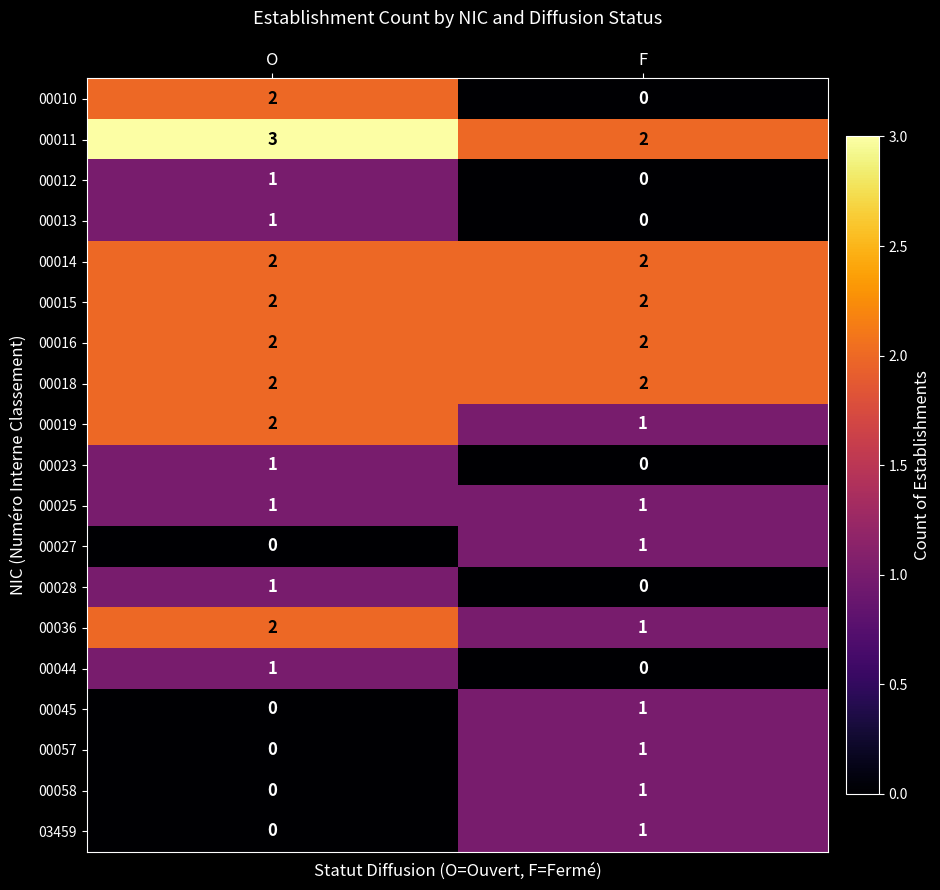

What is the total value across all series at O?

23